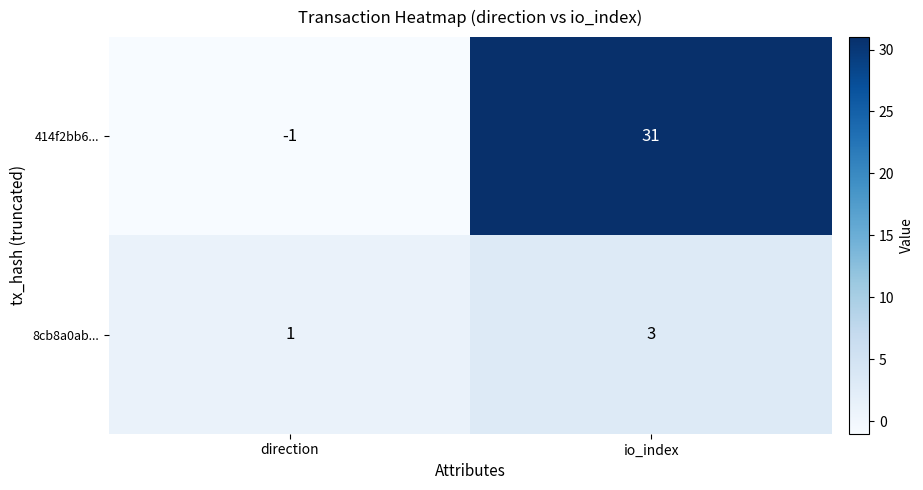

Between direction and io_index, which series saw the biggest shift?

414f2bb6...